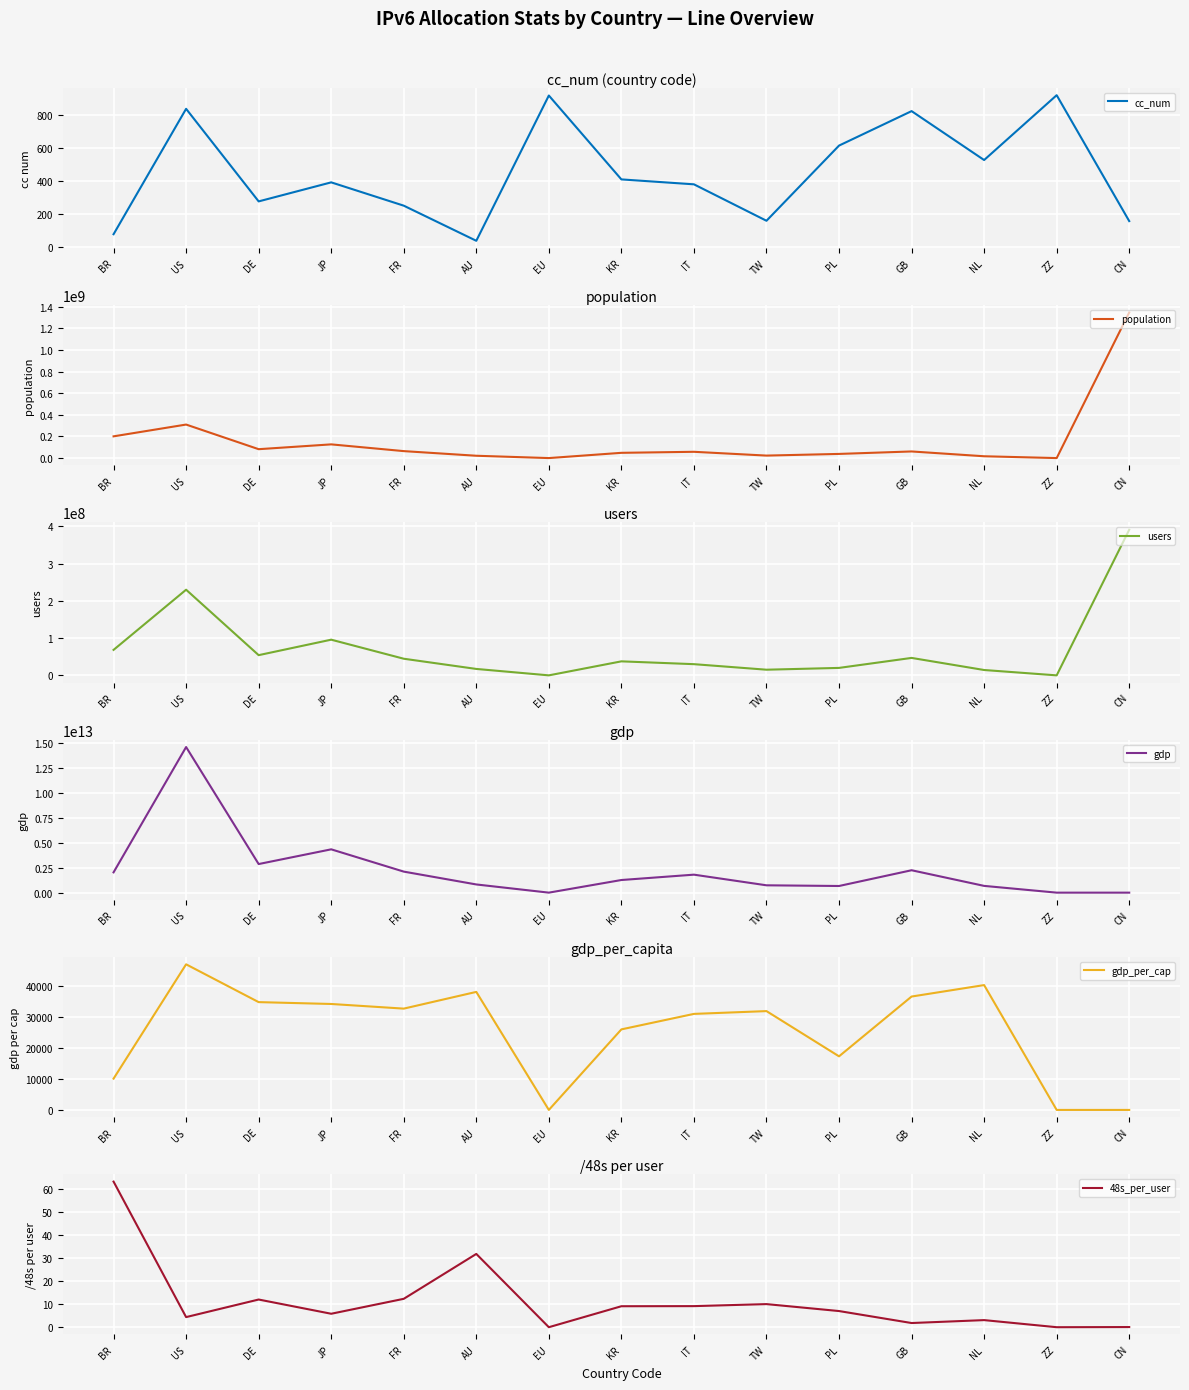

Rank the series at EU from highest to lowest value.

cc_num, population, users, gdp, gdp_per_cap, 48s_per_user